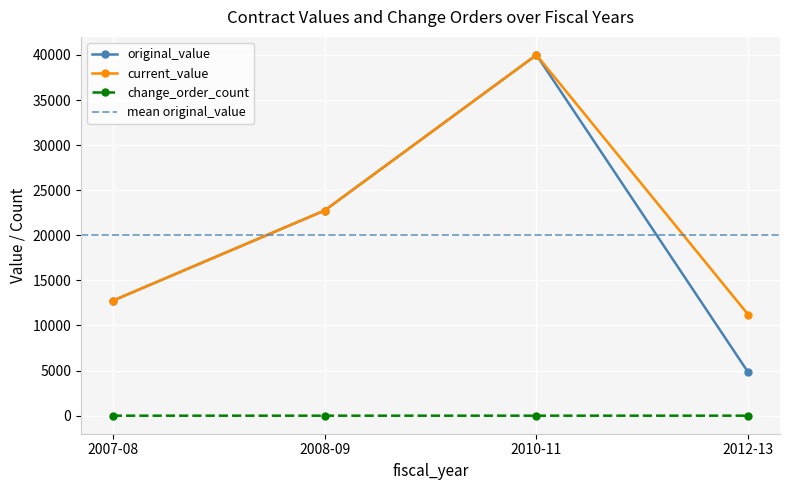

What is the label of the 3rd point from the left?

2010-11